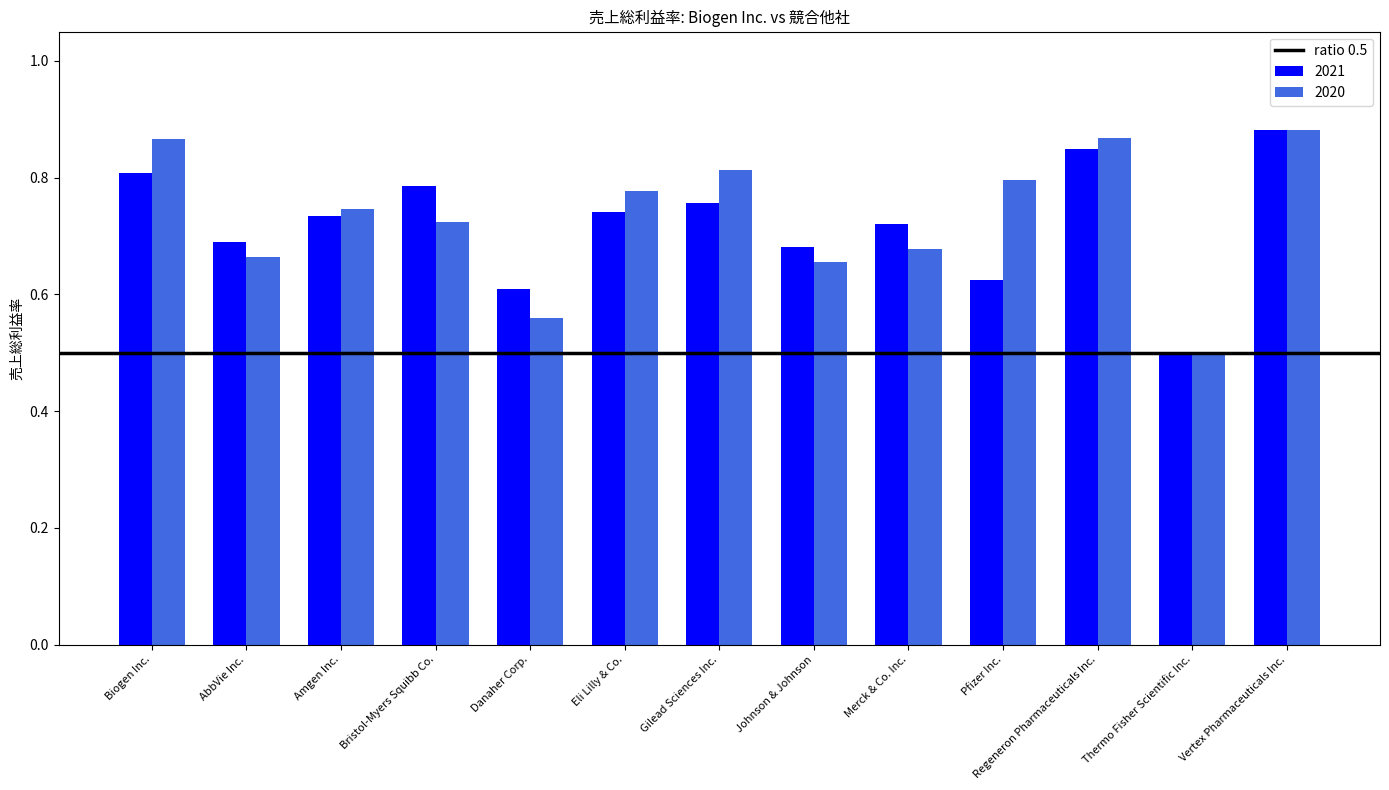

Is it true that 2020 equals 0.9 at AbbVie Inc.?

False